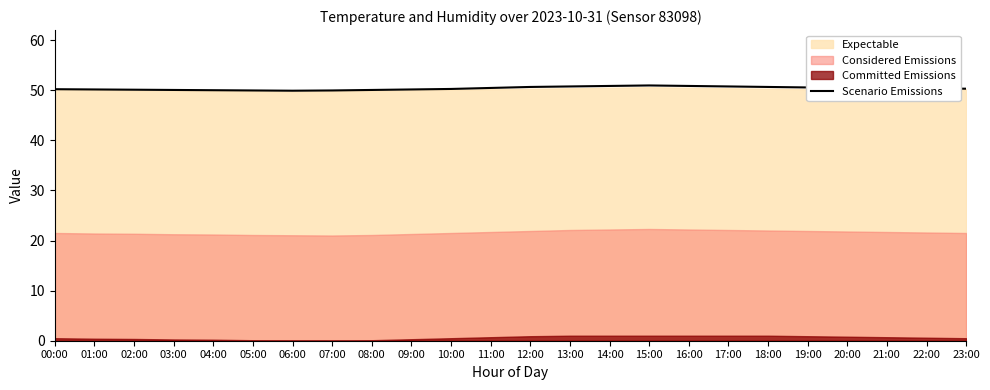

What position from the right is 03:00?

21